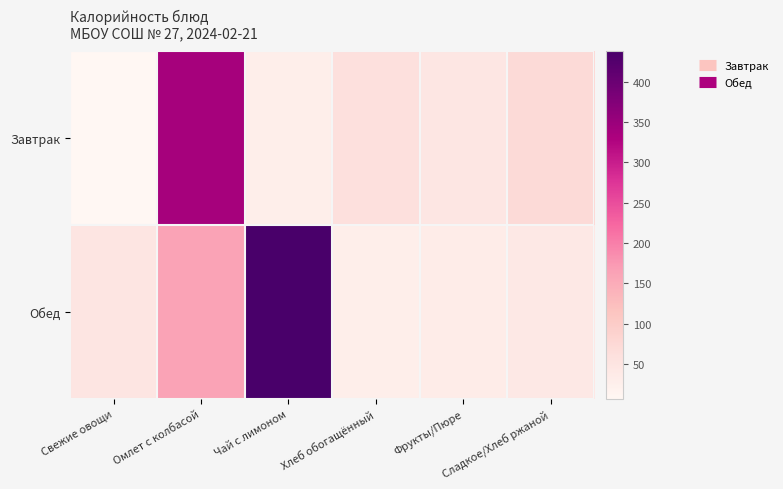

Which series changed the most between Чай с лимоном and Сладкое/Хлеб ржаной?

Обед